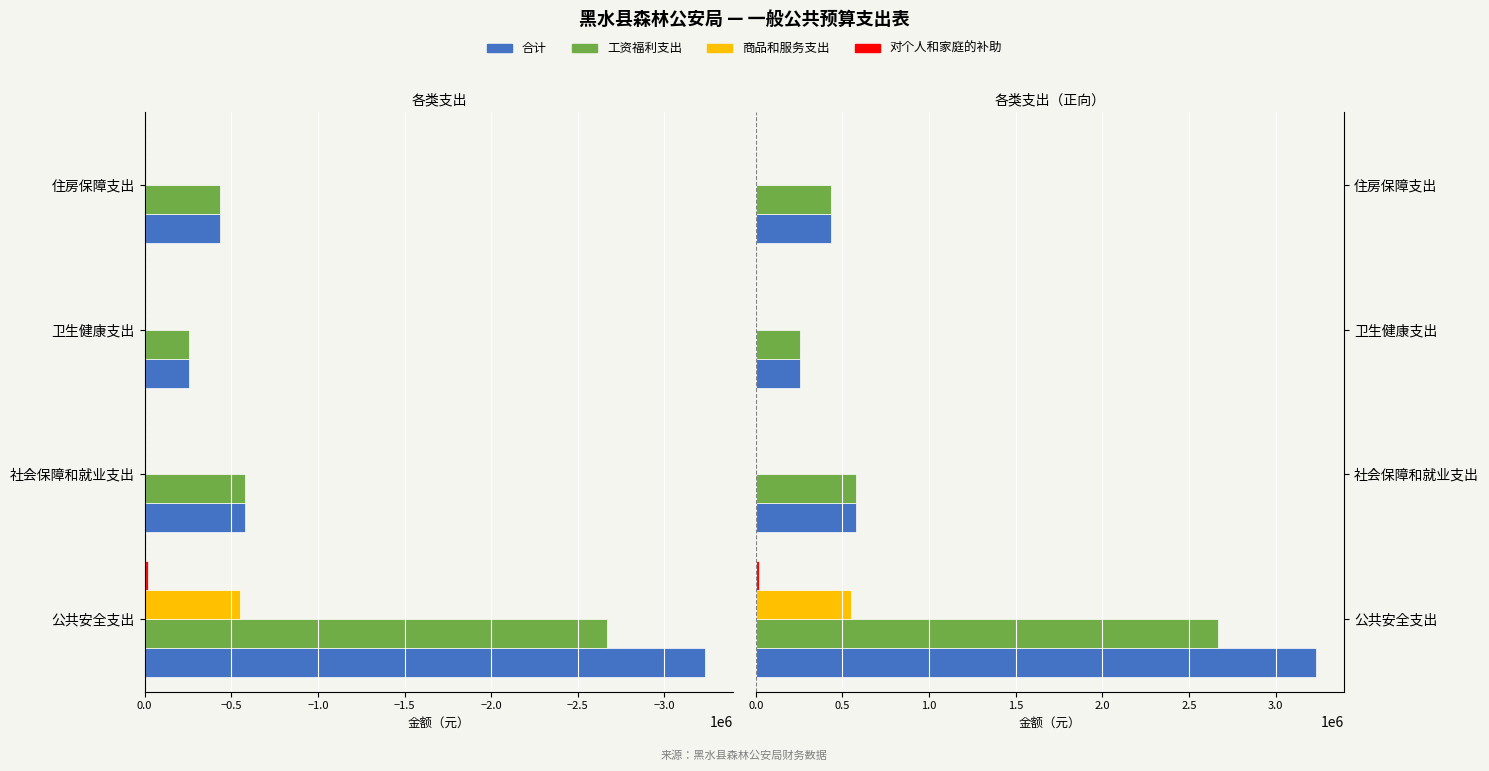

Between 卫生健康支出 and 住房保障支出, which series saw the biggest shift?

合计